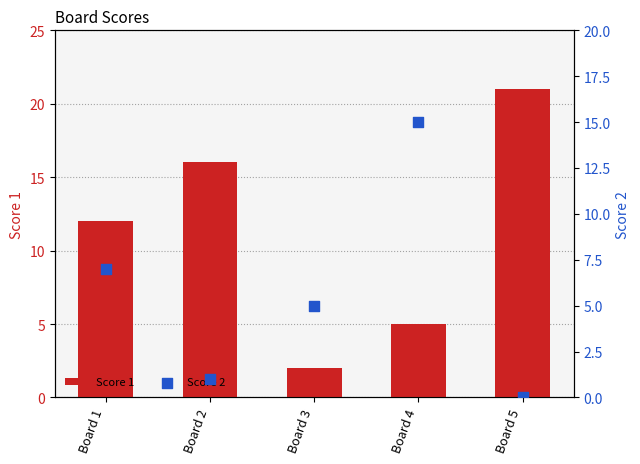

What is the total value across all series at Board 1?

19